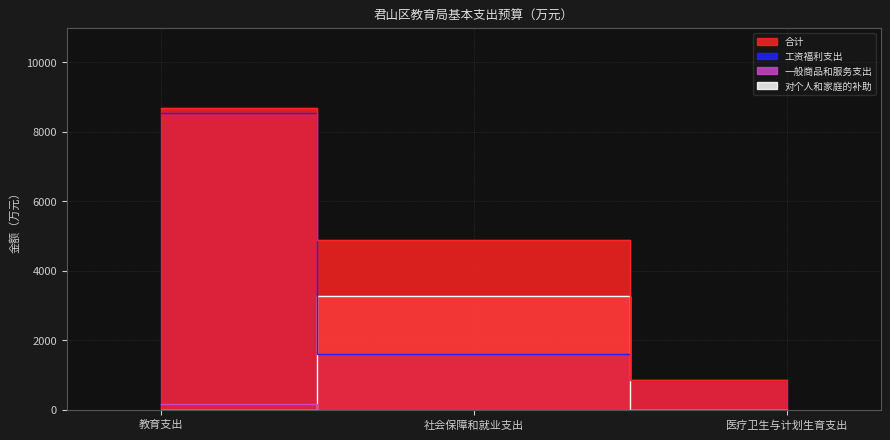

Between 教育支出 and 医疗卫生与计划生育支出, which series saw the biggest shift?

合计